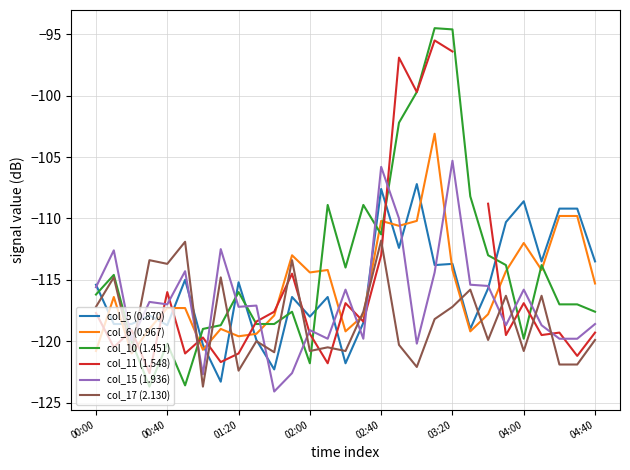

The value of col_6 (0.967) at 02:00 is -54.0. True or false?

False